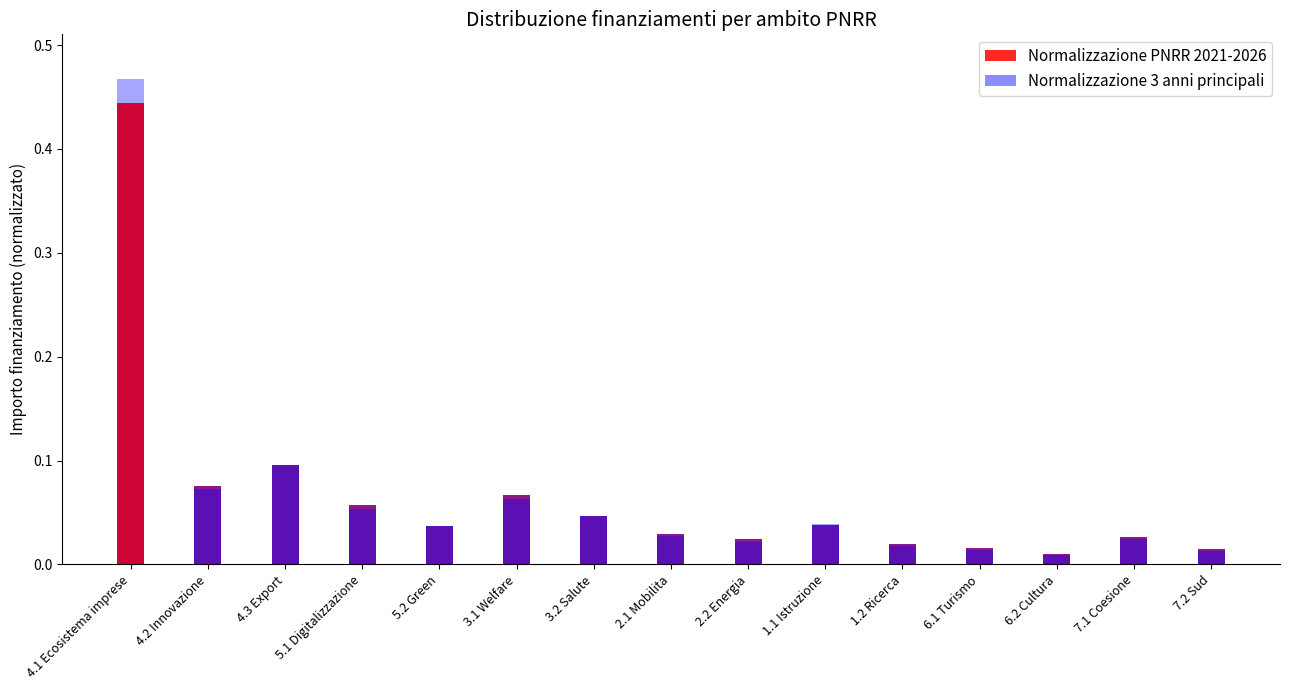

Which category has the lowest value in the Normalizzazione 3 anni principali series?

6.2 Cultura